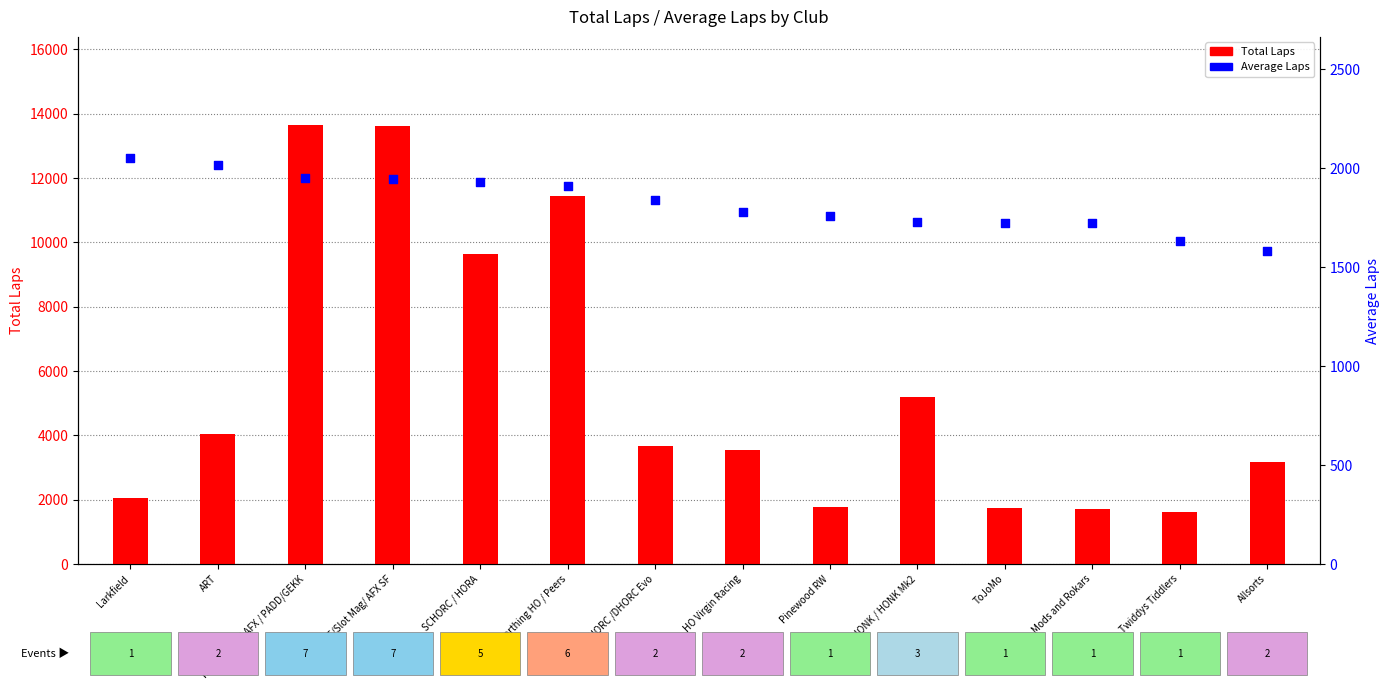

At which category is the sum across all series the highest?

Race Control AFX / PADD/GEKK